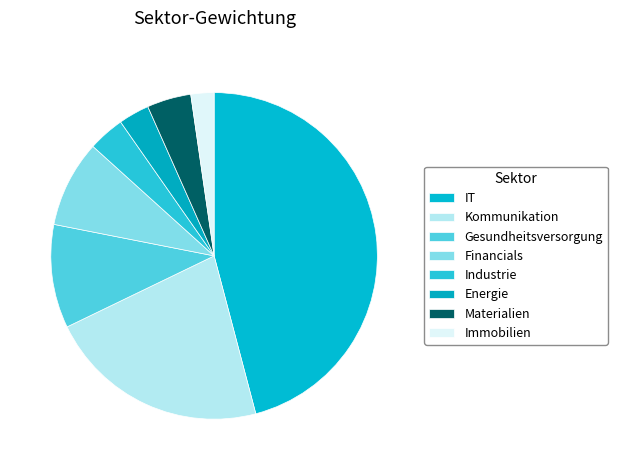

Is Gesundheitsversorgung the majority of the pie?

No